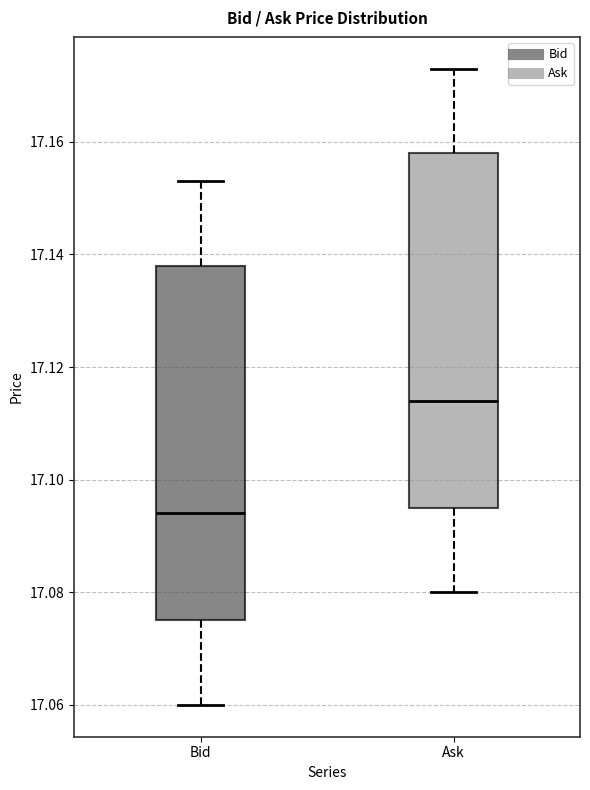

Which box has the highest median line?

Ask